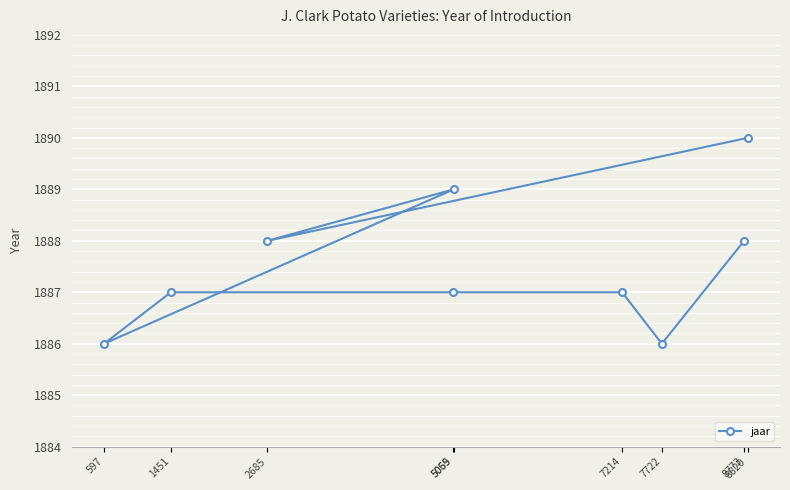

What is the minimum value shown in the chart?

1886